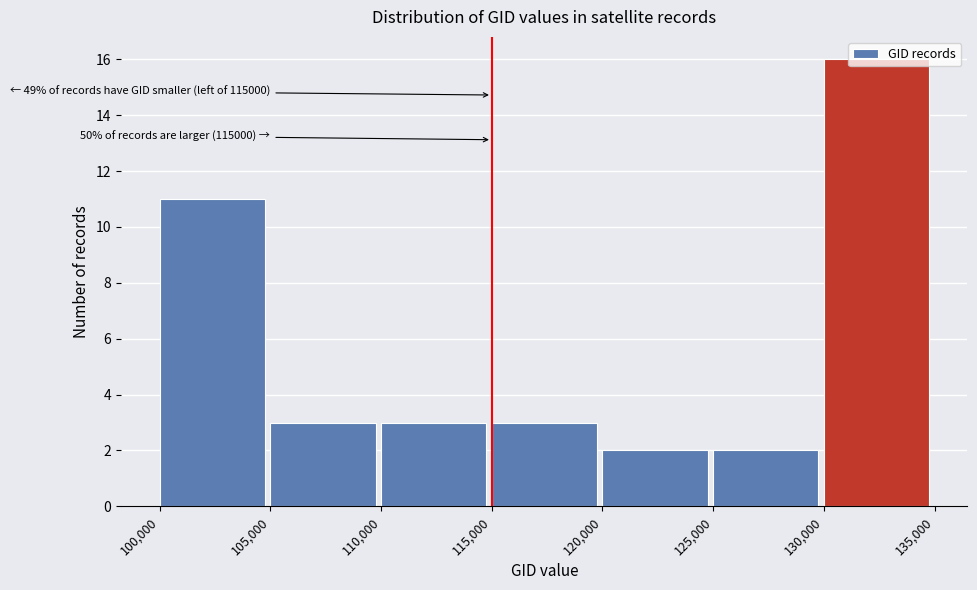

Over which range of the x-axis is the bar tallest?

130,000 to 135,000